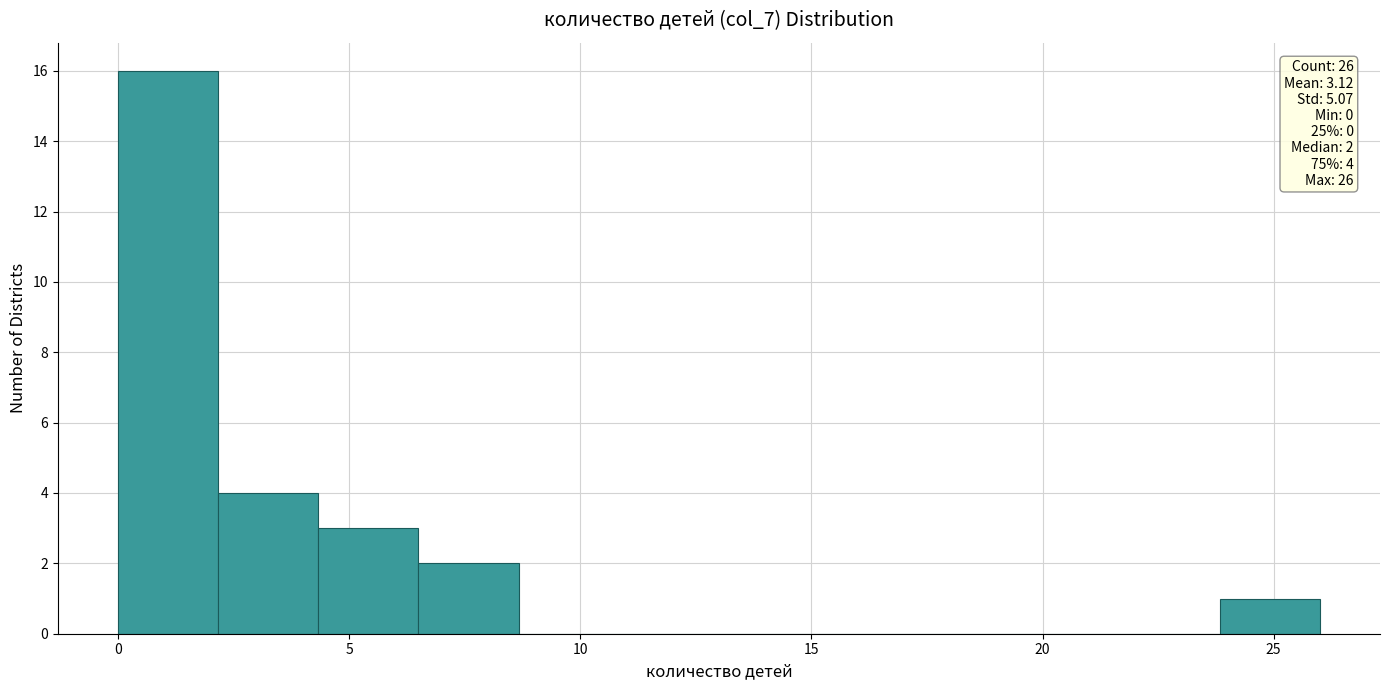

Over which range of the x-axis is the bar tallest?

0.0 to 2.0